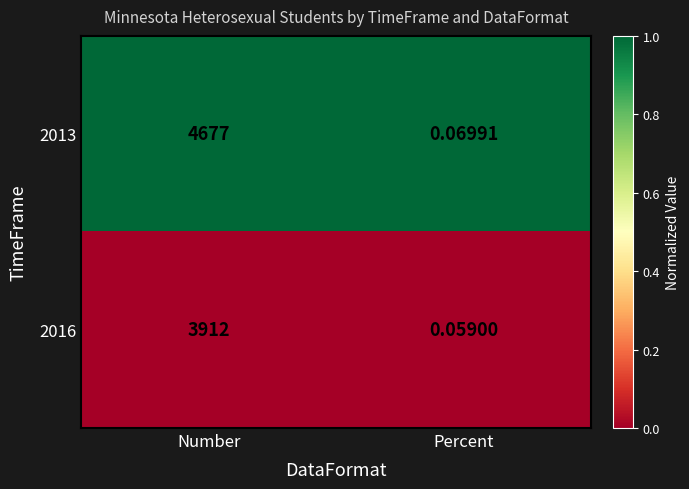

Rank the categories by 2013 value from lowest to highest.

Percent, Number